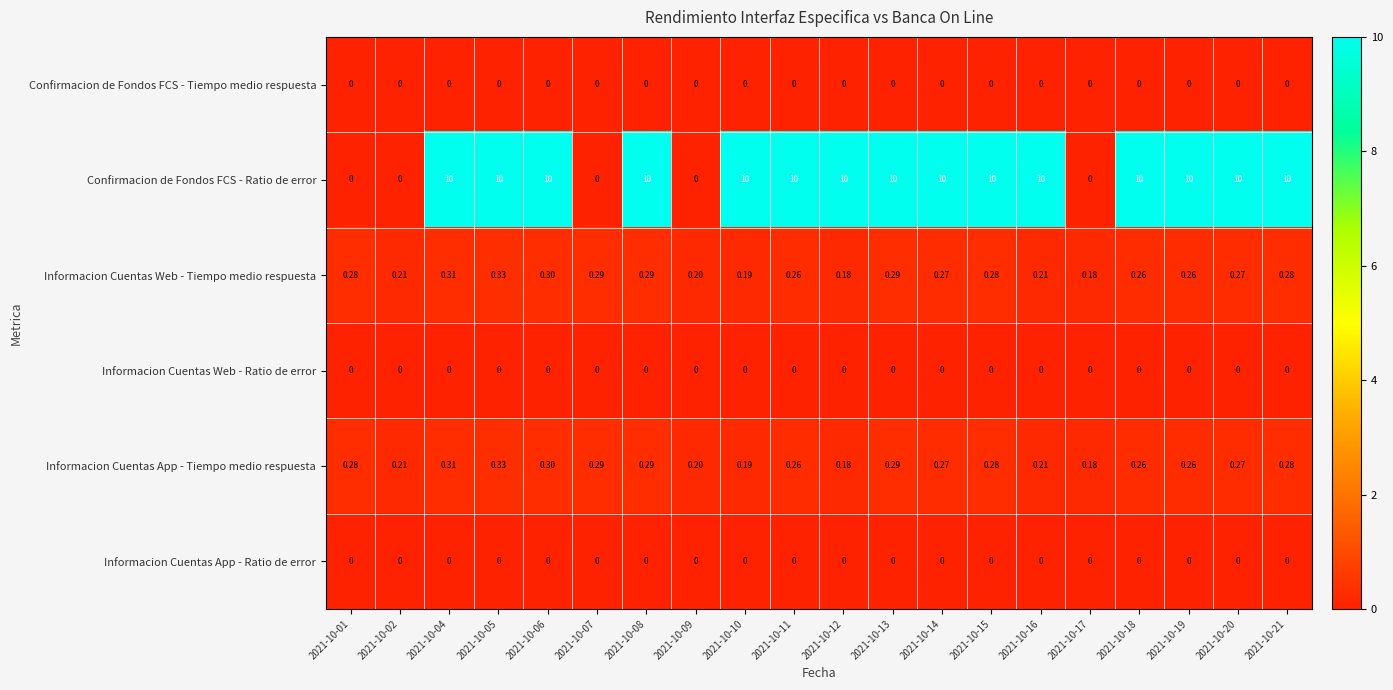

Which series has the largest total across all categories?

Confirmacion de Fondos FCS - Ratio de error